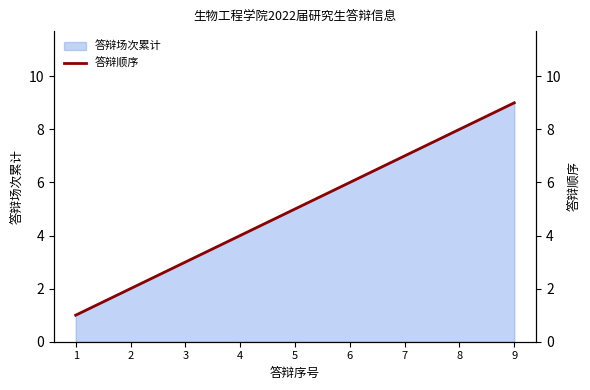

How many data points are less than 5?

4